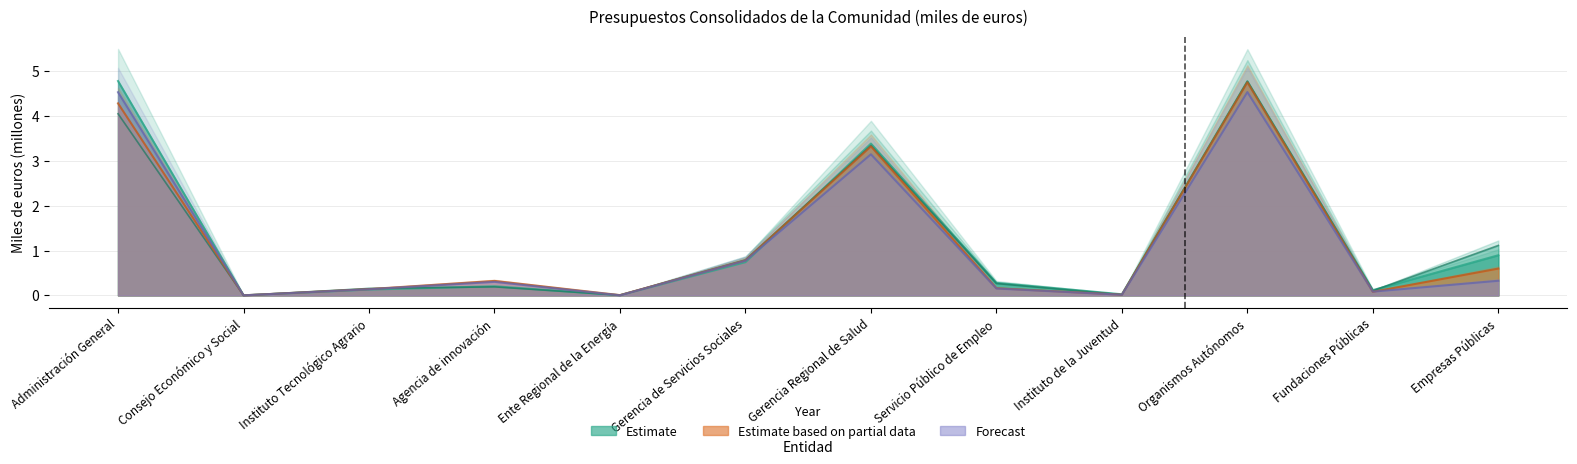

How many intersections are there between 2013 and 2011?

3